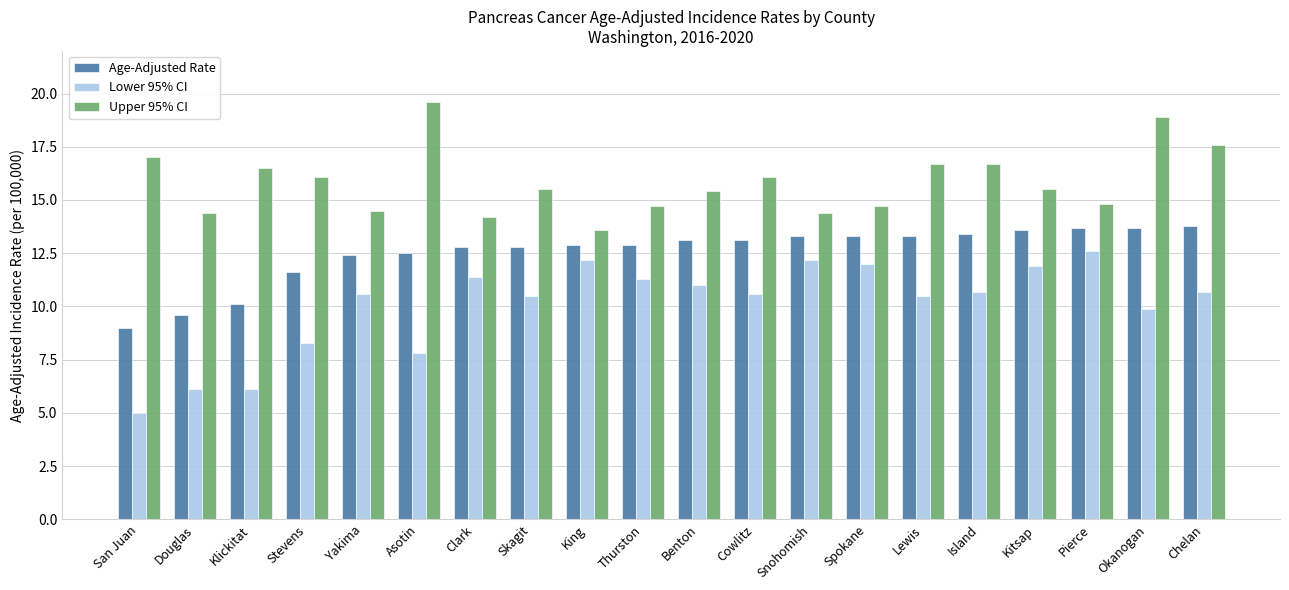

Which series has the widest spread of values?

Lower 95% CI